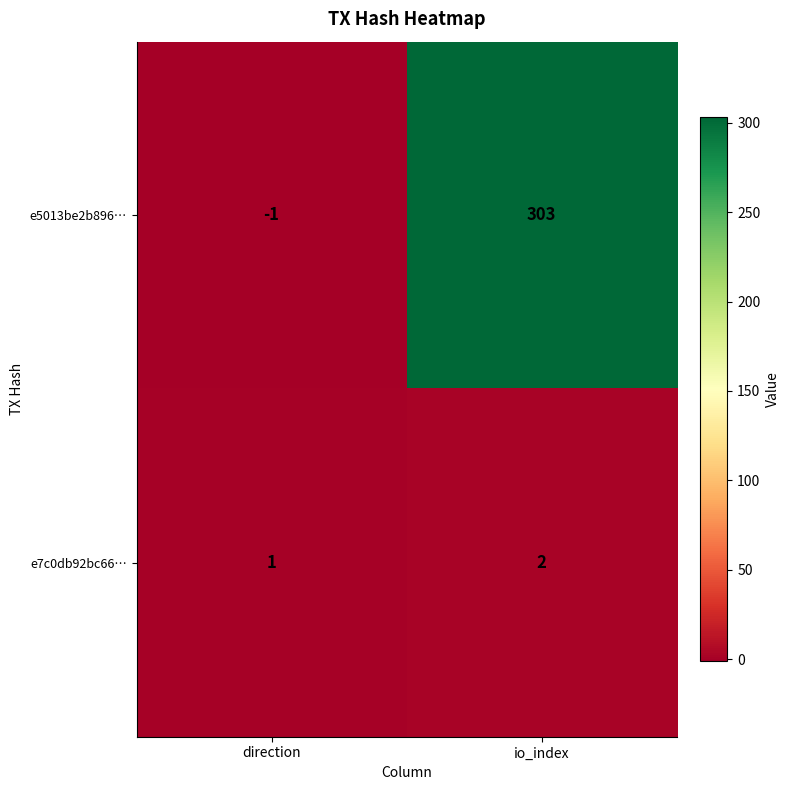

At how many categories does at least one series exceed 136?

1